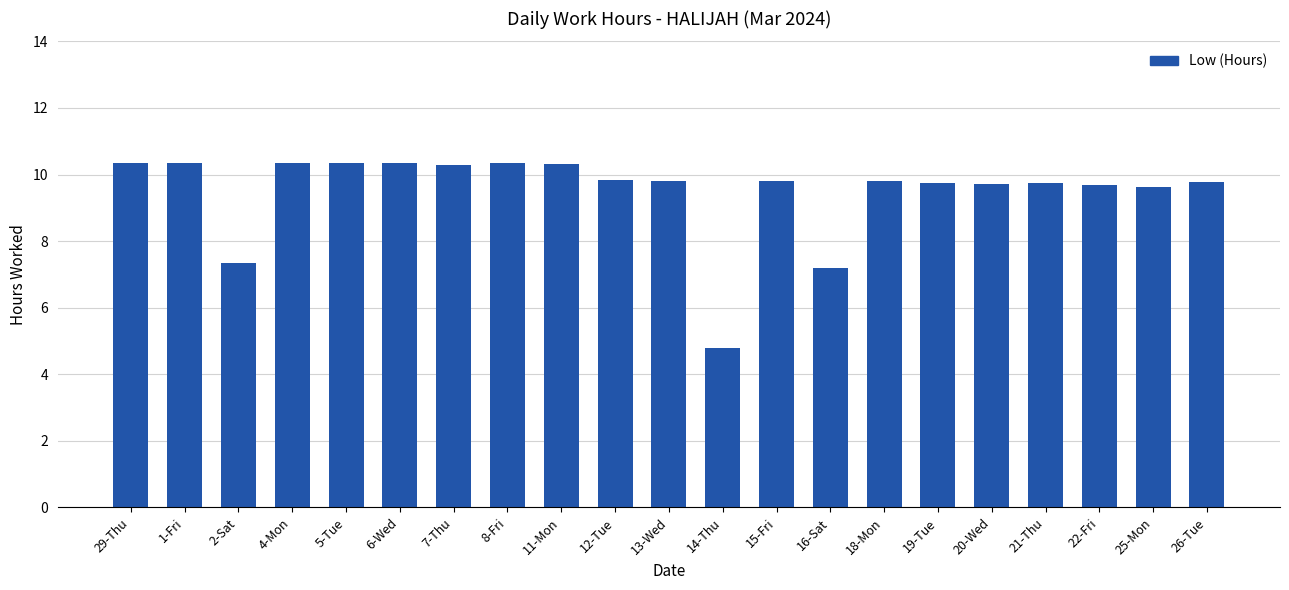

The chart shows a value of 9.6 at 25-Mon. True or false?

True